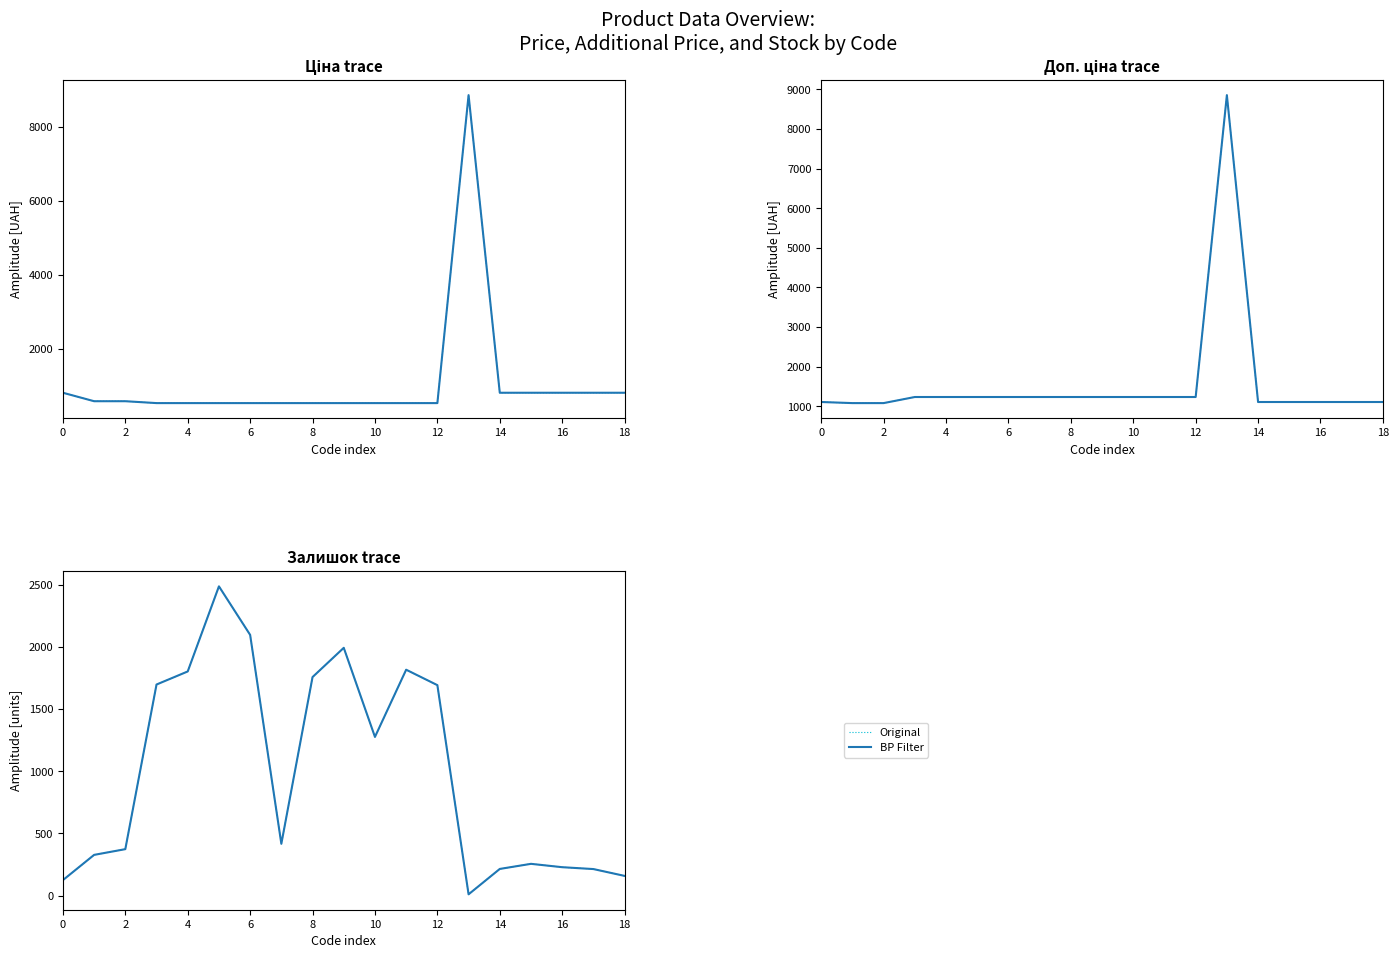

What is the total value across all series at 18?

3984